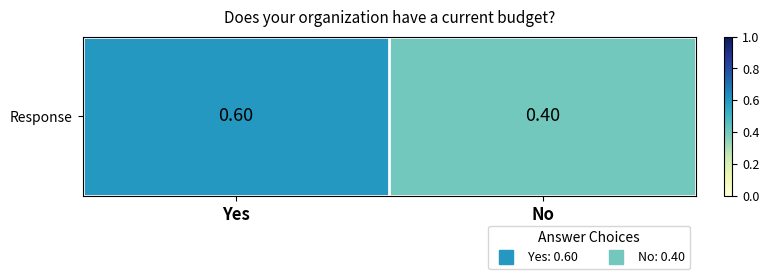

What is the change in value from Yes to No?

-0.2